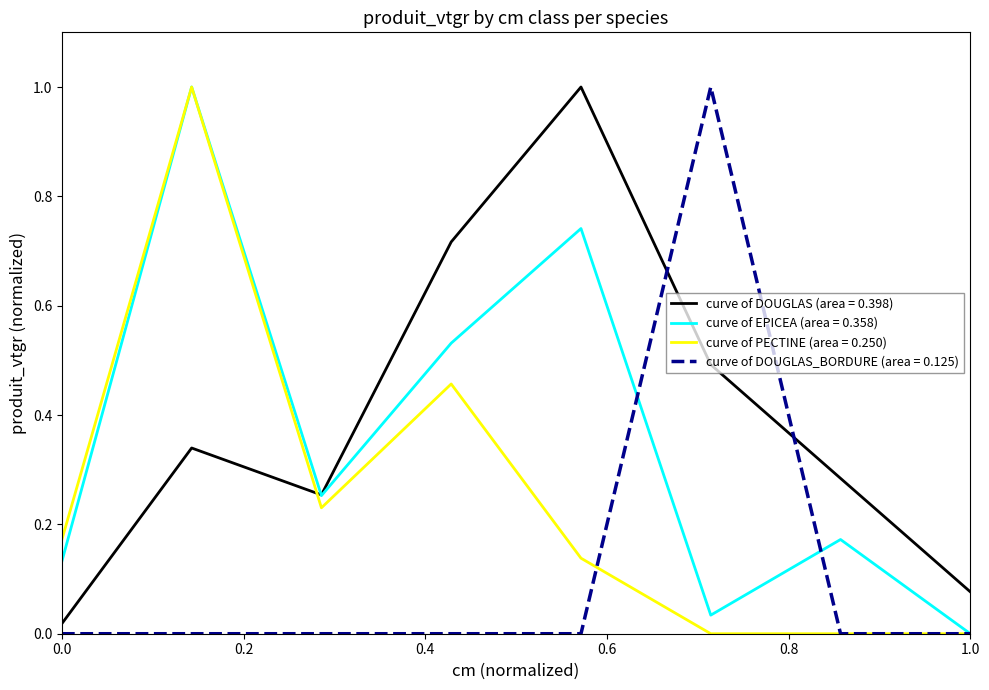

How many categories are shown in the chart?

8